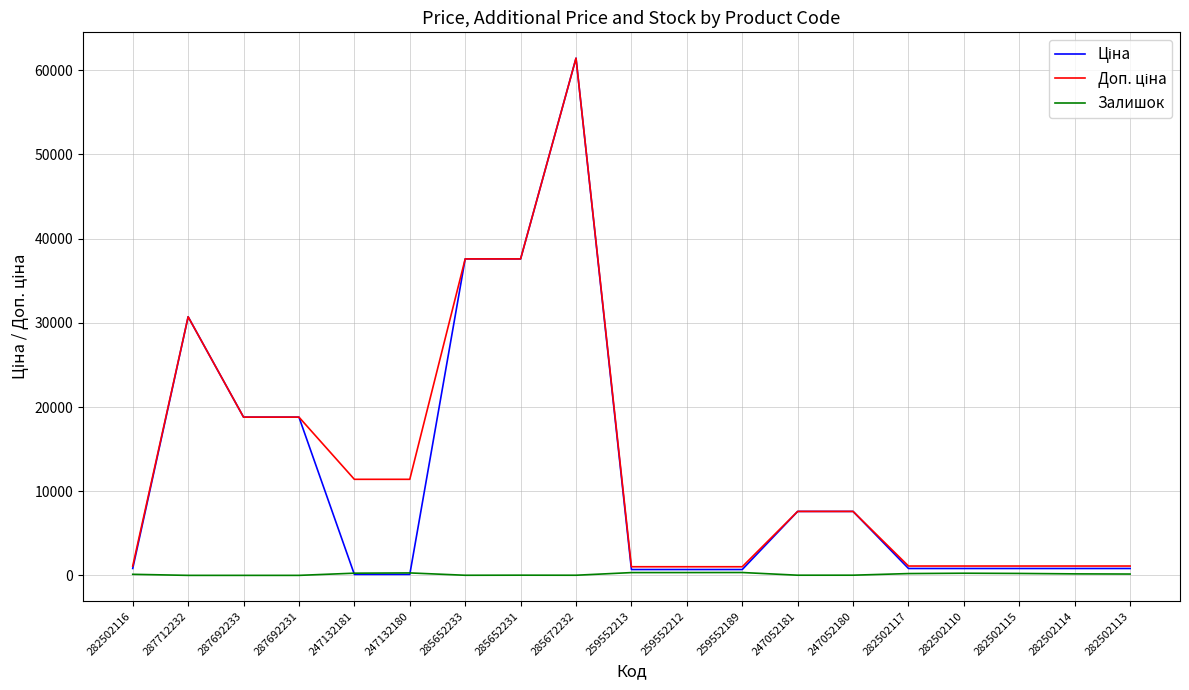

At which category is the sum across all series the highest?

285672232